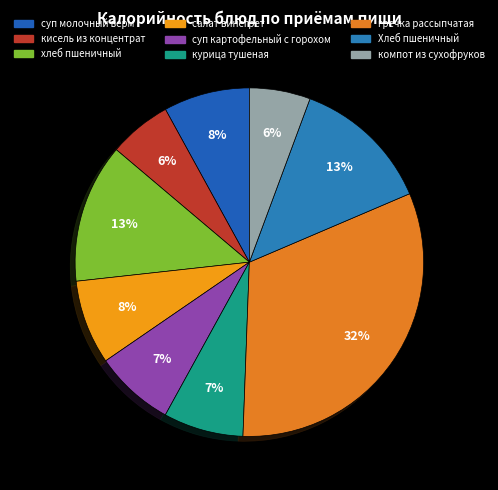

To the nearest percent, what is the difference between the largest and smallest slice percentages?

26%